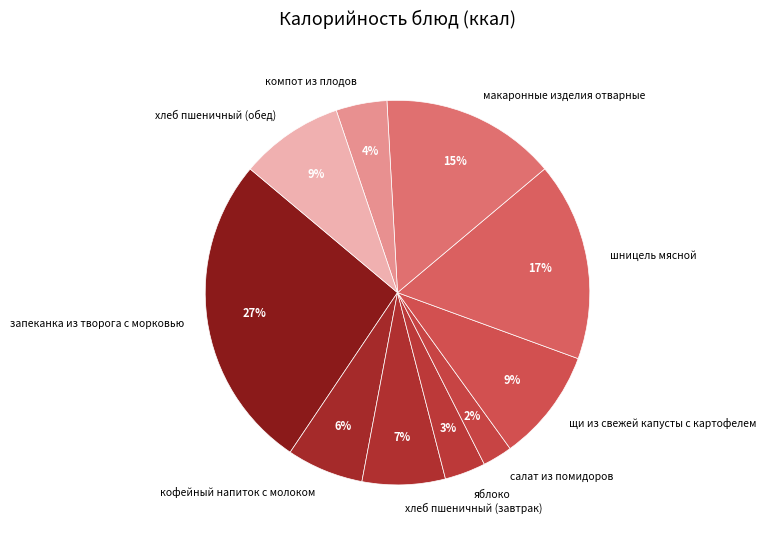

Does any single category account for the majority?

No